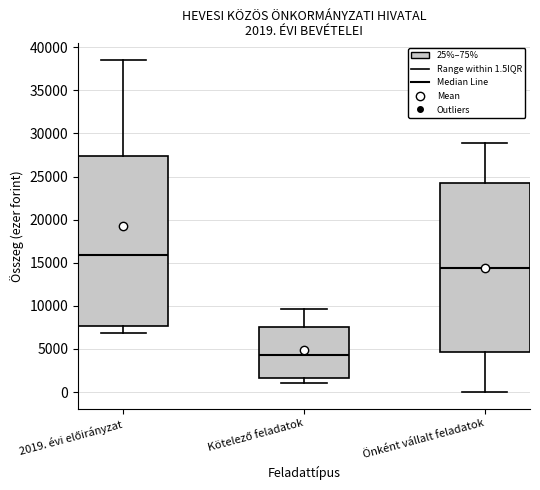

Which box has the lowest median line?

Kötelező feladatok